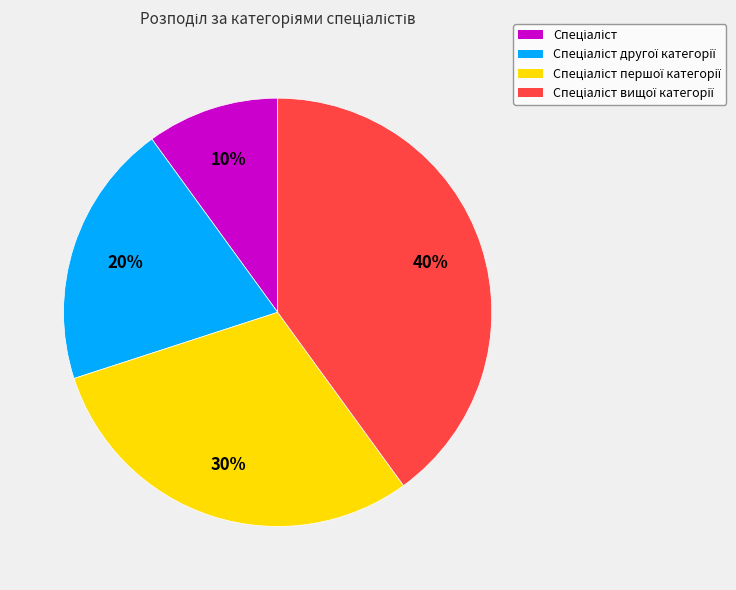

Is there a majority slice in this chart?

No